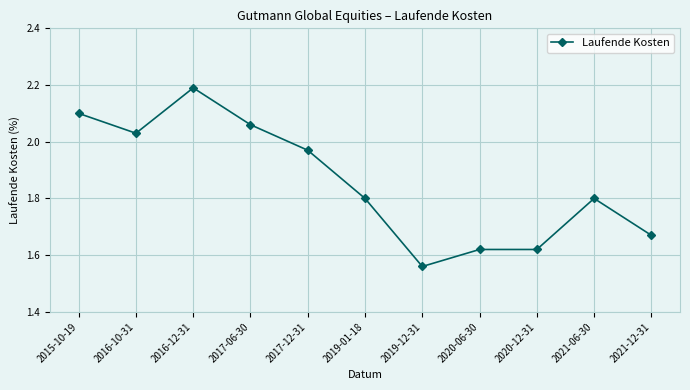

How many lines are shown in the chart?

1